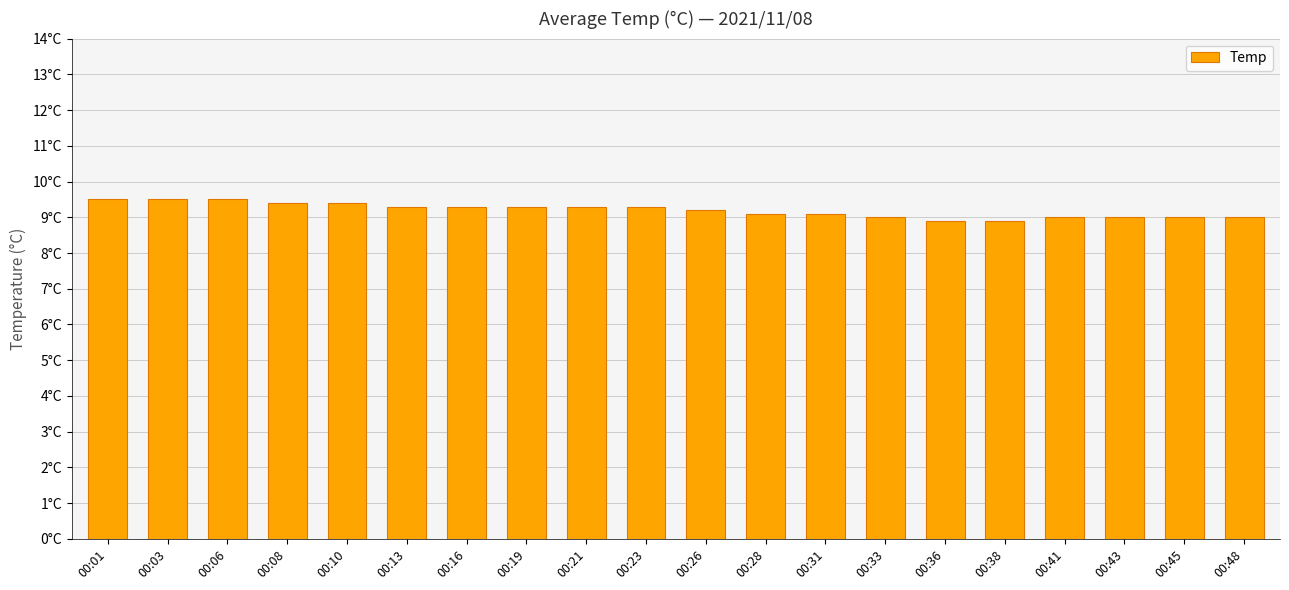

Between 00:03 and 00:36, which is larger?

00:03